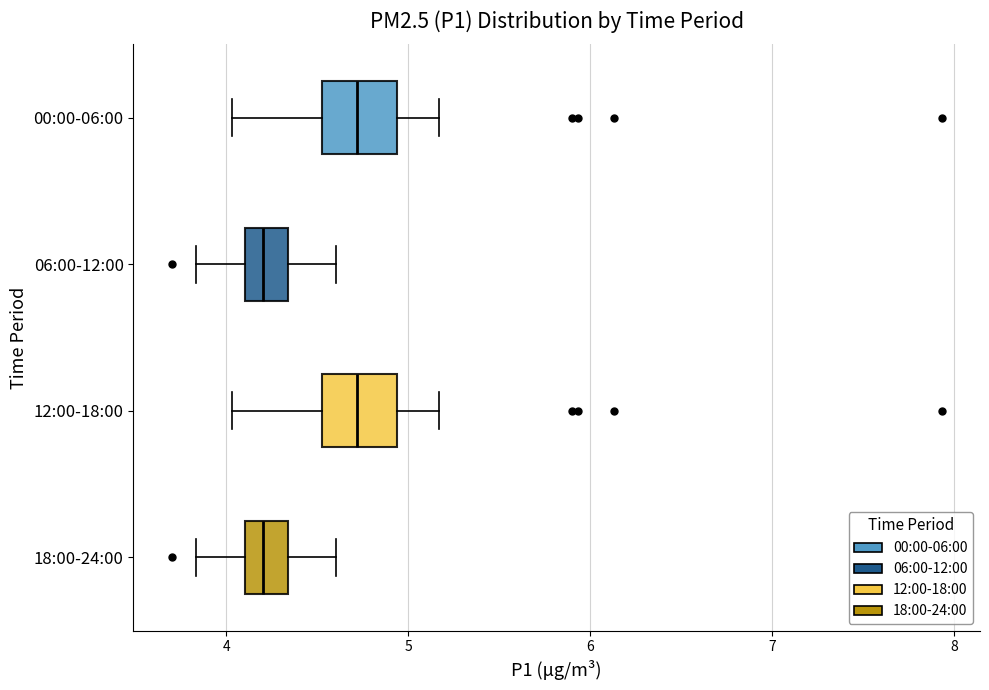

Reading bottom to top, transcribe this box plot: for each box, give where its median line is, the range the box spans, and where its two whiskers end, as read against the x-axis. The values are not printed on the chart, so give them approximately, as read against the axis.

18:00-24:00: median 4.2, box 4.1 to 4.3, whiskers 3.8 to 4.6
12:00-18:00: median 4.7, box 4.5 to 4.9, whiskers 4.0 to 5.2
06:00-12:00: median 4.2, box 4.1 to 4.3, whiskers 3.8 to 4.6
00:00-06:00: median 4.7, box 4.5 to 4.9, whiskers 4.0 to 5.2